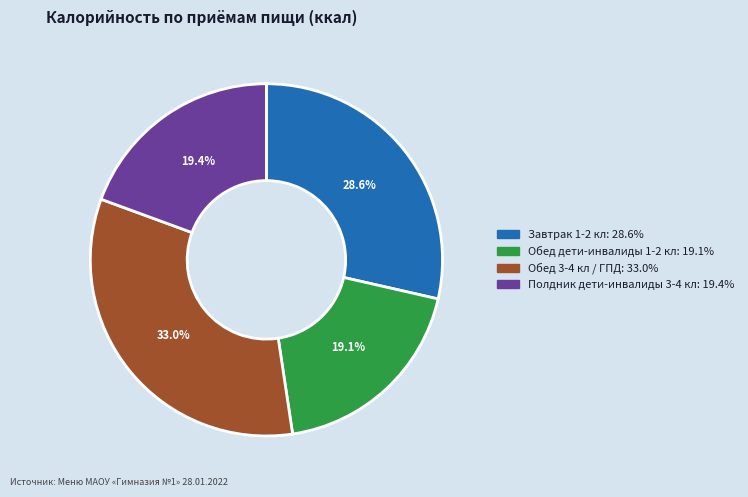

Count the number of slices in the pie.

4